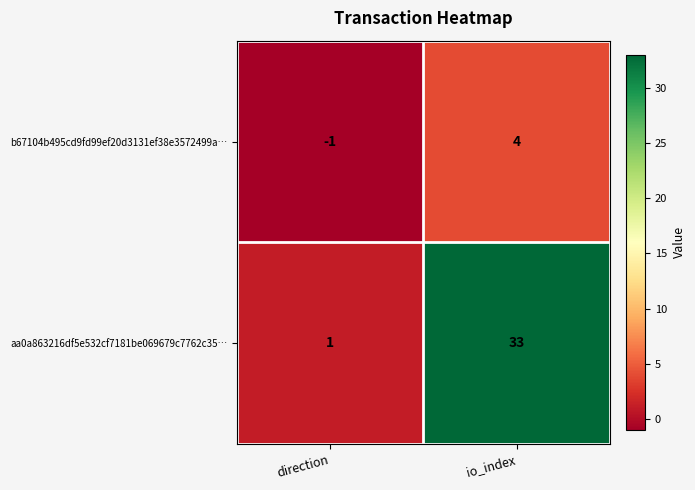

Is it true that aa0a863216df5e532cf7181be069679c7762c35… equals 1 at direction?

True